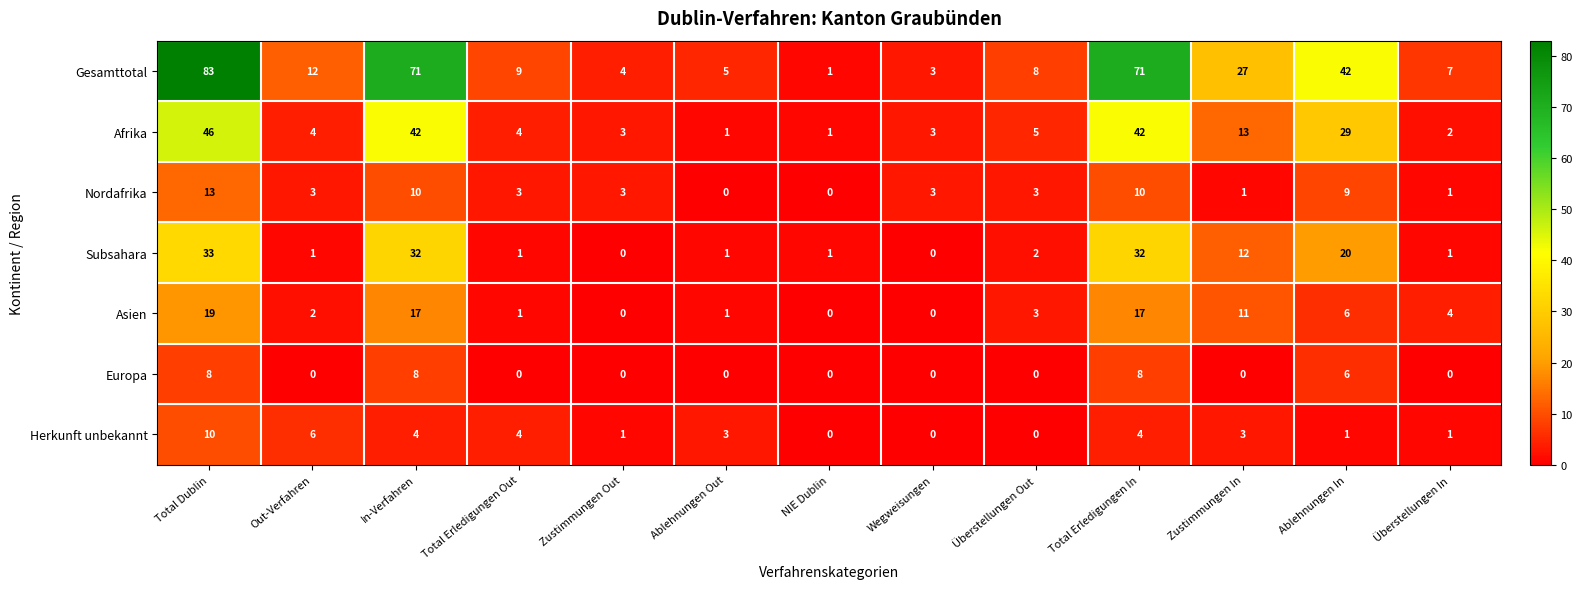

How many categories are shown in the chart?

13